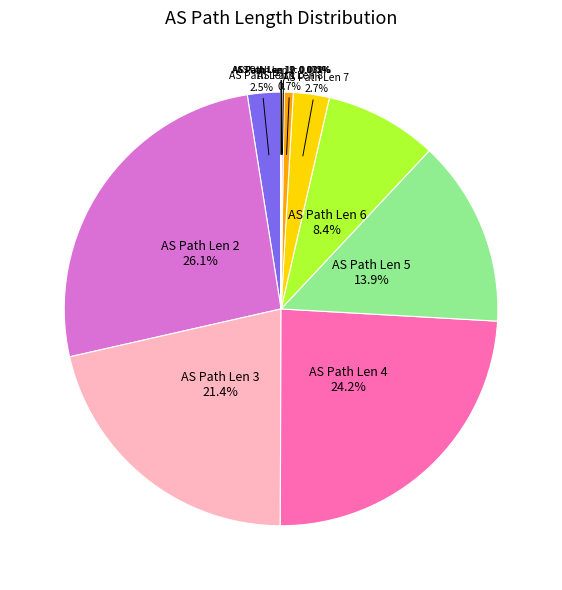

Is there a majority slice in this chart?

No